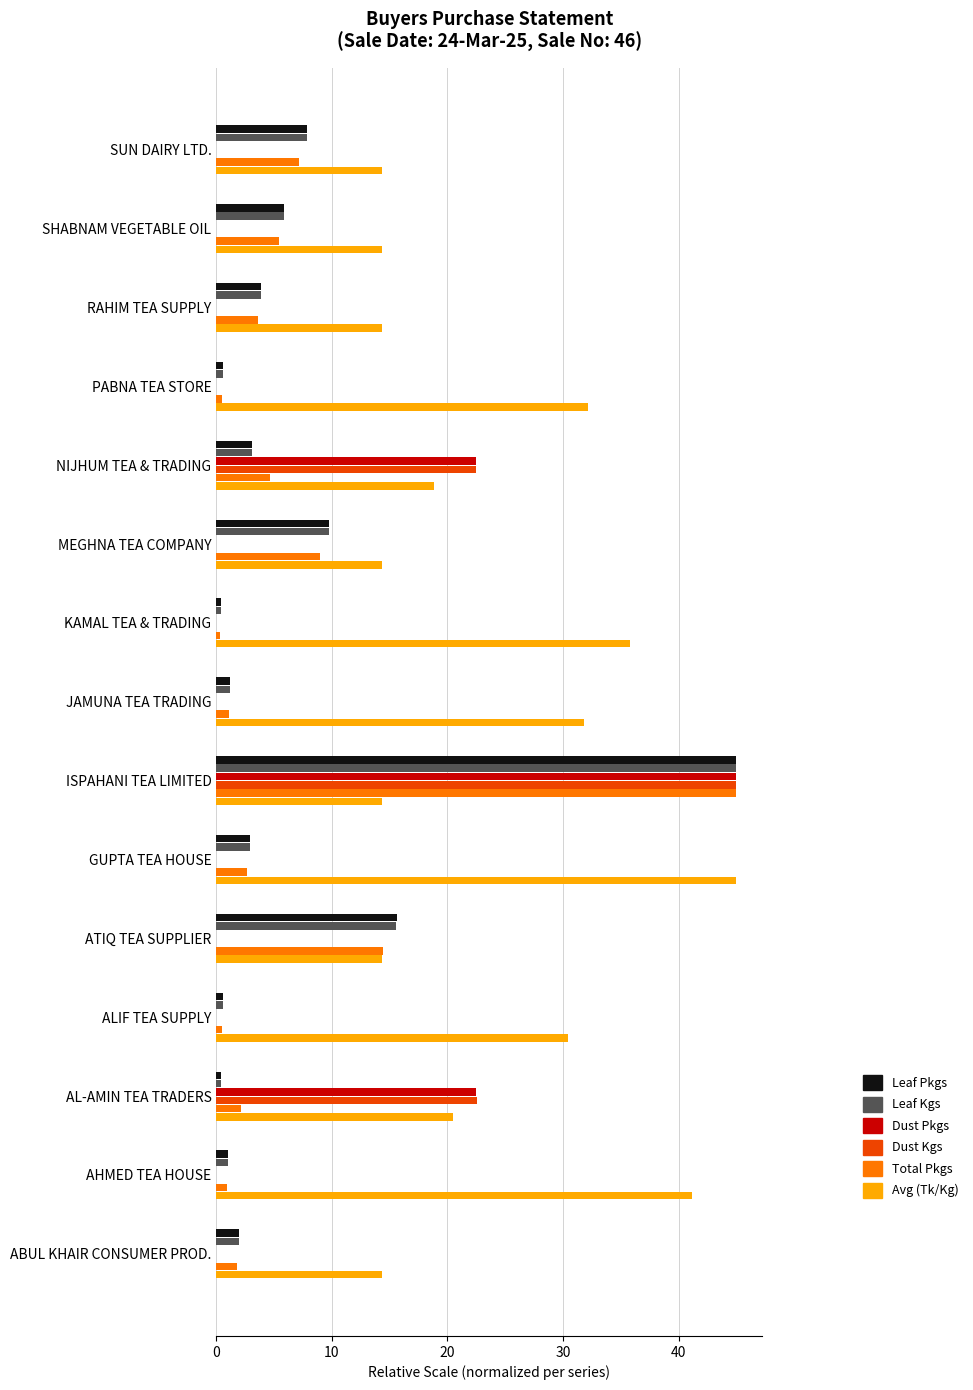

How many data points does each series have?

15